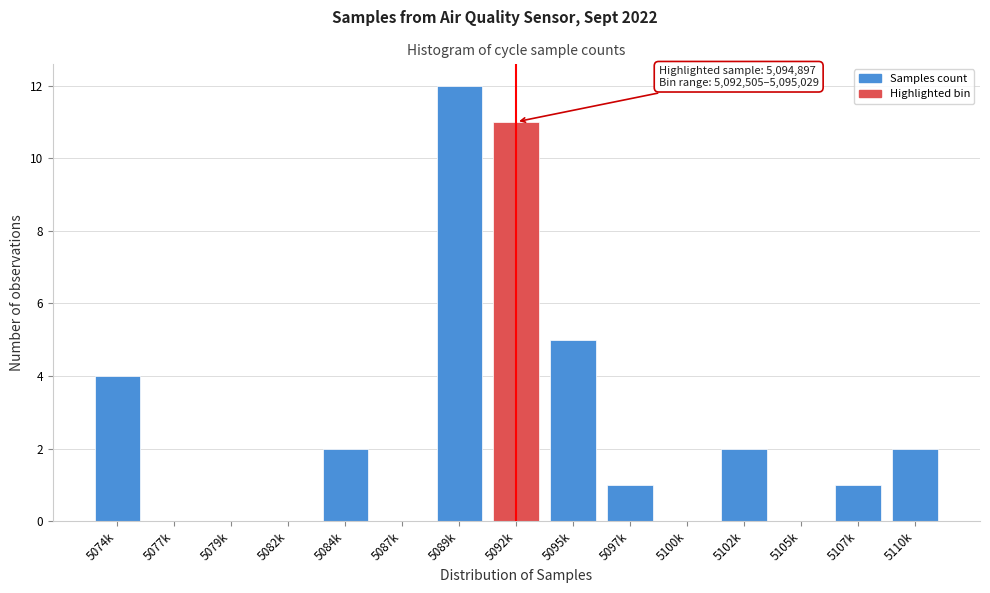

Reading left to right, transcribe all the data shown in this chart.

5074k=4	5077k=0	5079k=0	5082k=0	5084k=2	5087k=0	5089k=12	5092k=11	5095k=5	5097k=1	5100k=0	5102k=2	5105k=0	5107k=1	5110k=2